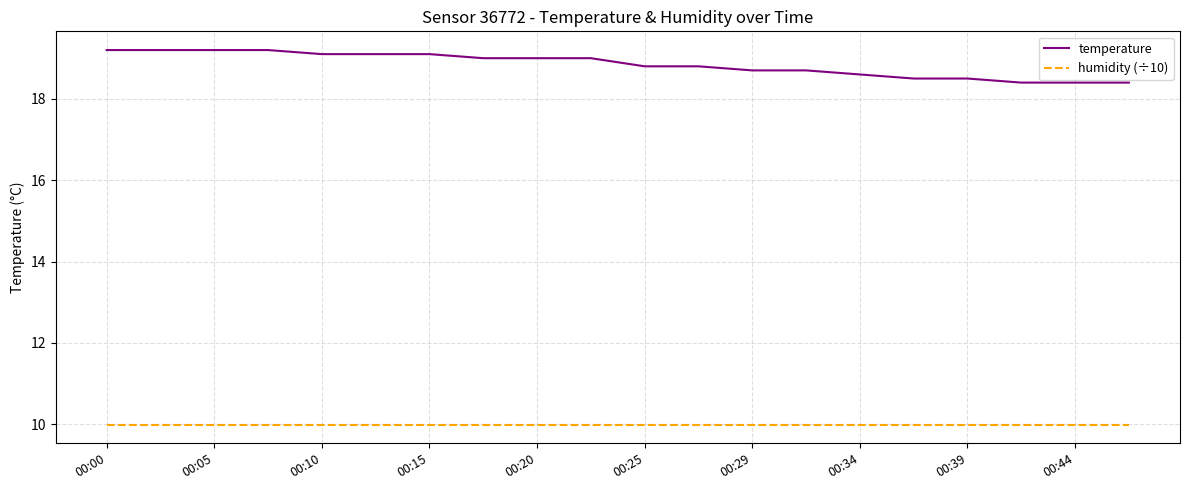

Reading right to left, list all the values displayed in this chart.

temperature: 18.4	18.4	18.4	18.5	18.5	18.6	18.7	18.7	18.8	18.8	19.0	19.0	19.0	19.1	19.1	19.1	19.2	19.2	19.2	19.2
humidity (÷10): 10.0	10.0	10.0	10.0	10.0	10.0	10.0	10.0	10.0	10.0	10.0	10.0	10.0	10.0	10.0	10.0	10.0	10.0	10.0	10.0